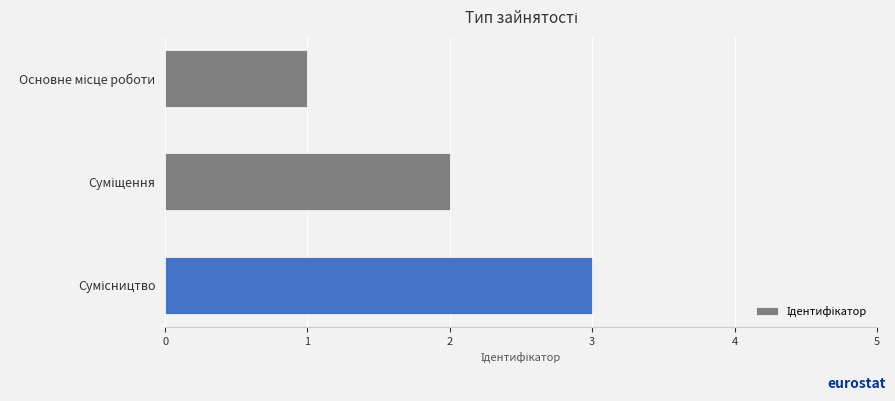

What is the greatest value displayed?

3